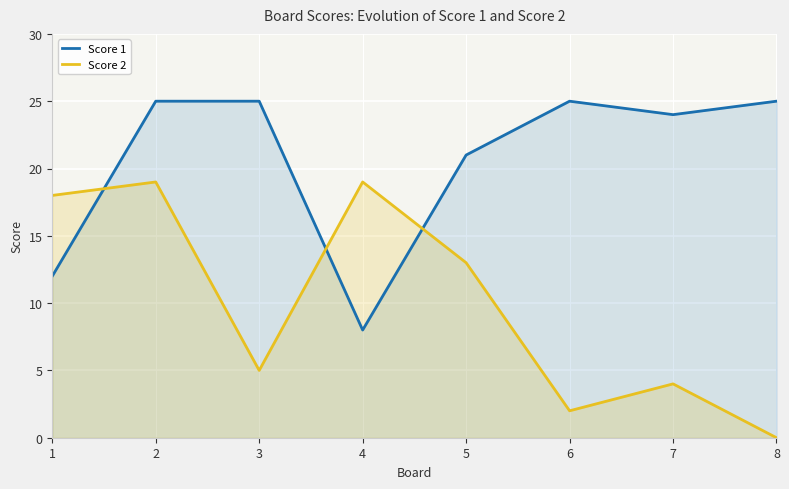

Between which two adjacent categories do Score 2 and Score 1 first intersect?

1 and 2